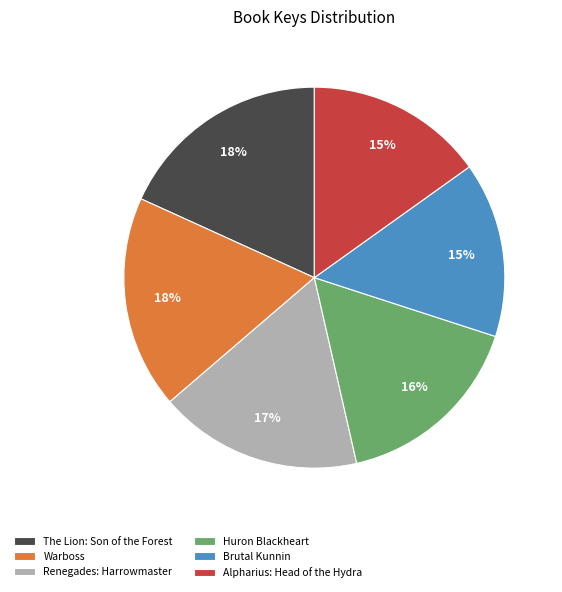

To the nearest percent, what is the difference between the Huron Blackheart and Renegades: Harrowmaster slice percentages?

1%